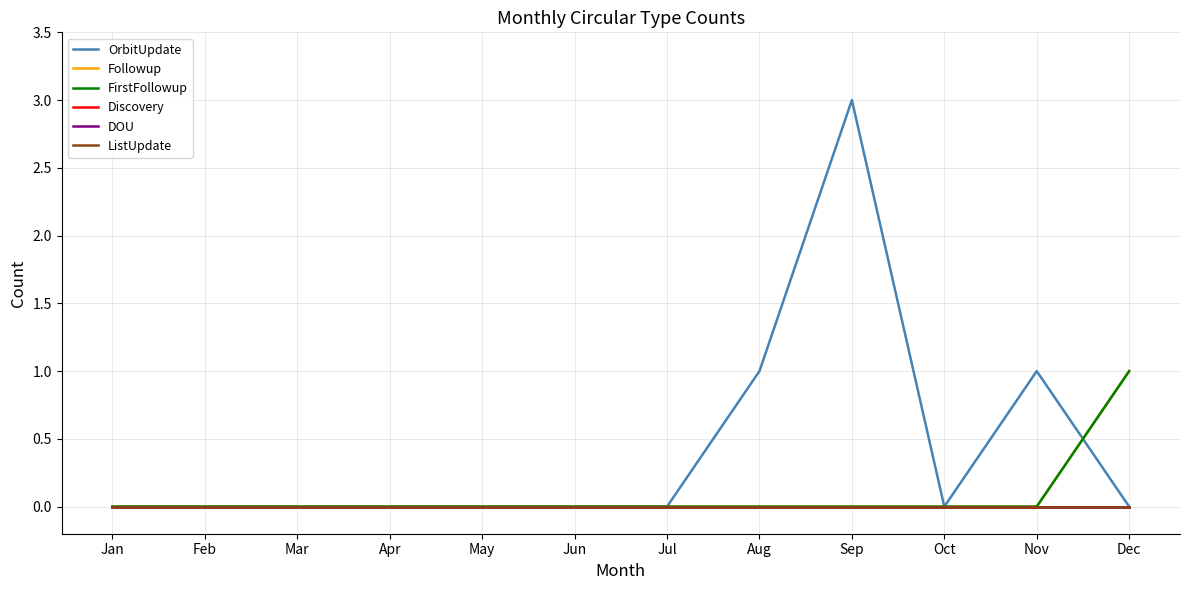

Does the chart display data point markers on the line(s)?

No